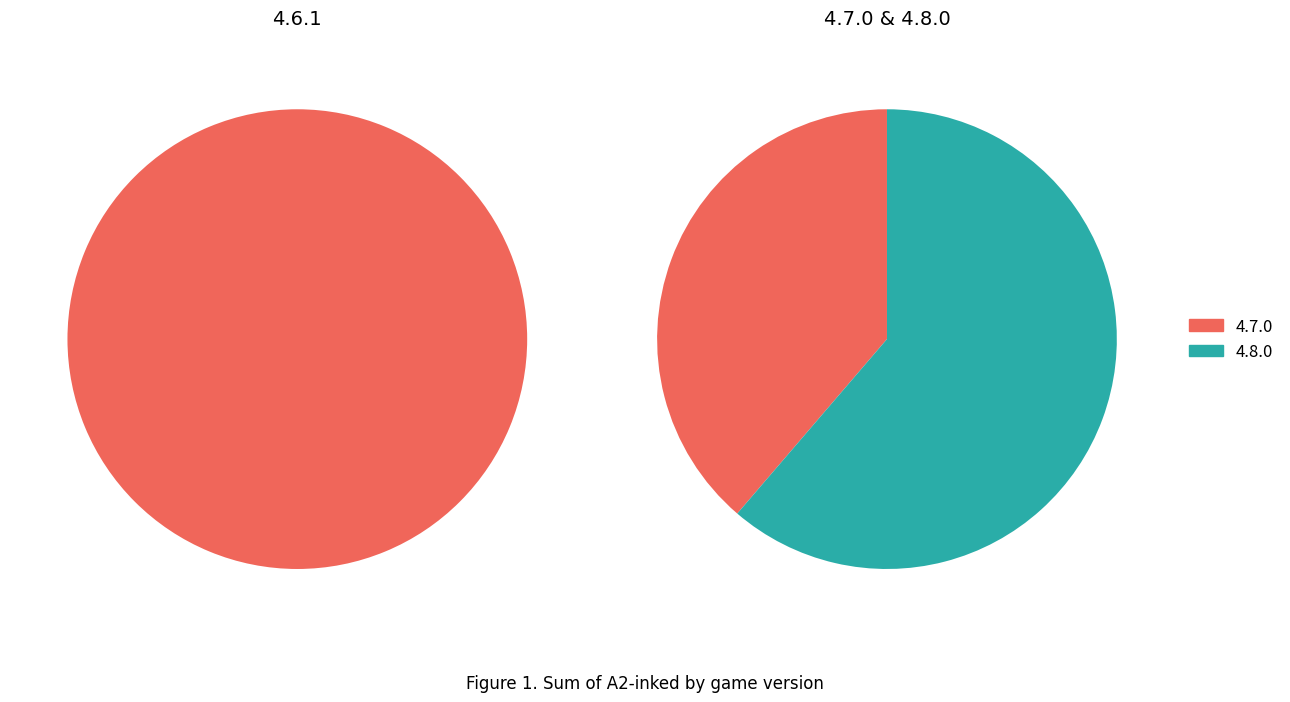

To the nearest percent, what is the average slice percentage?

33%